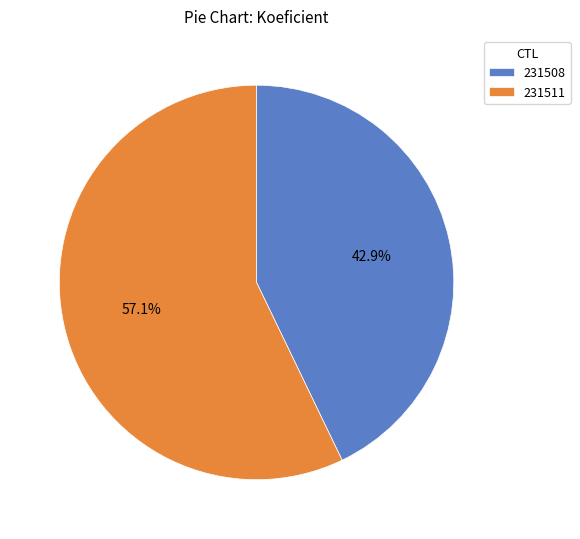

Between 231511 and 231508, which is larger?

231511